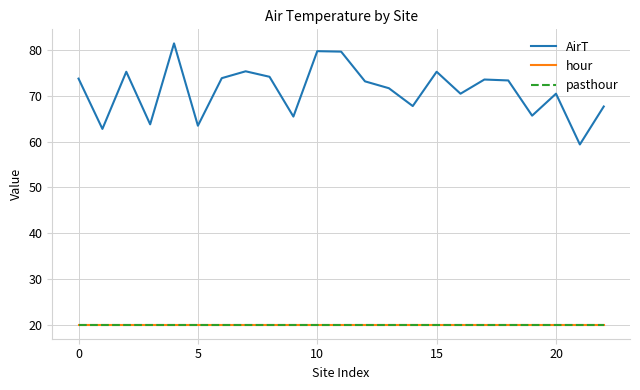

Does the chart display data point markers on the line(s)?

No